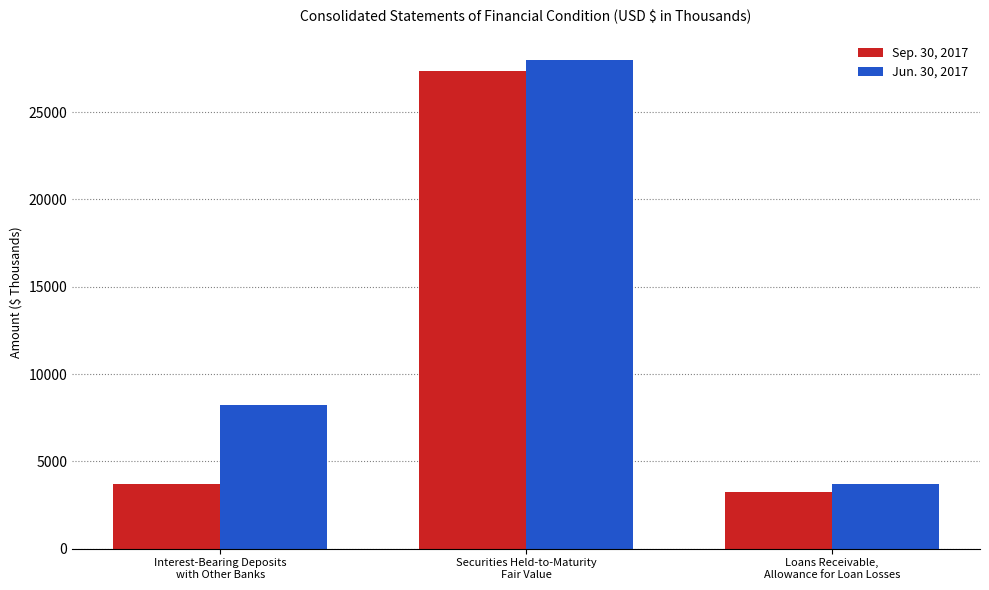

What is the sum of all Jun. 30, 2017 values?

39930